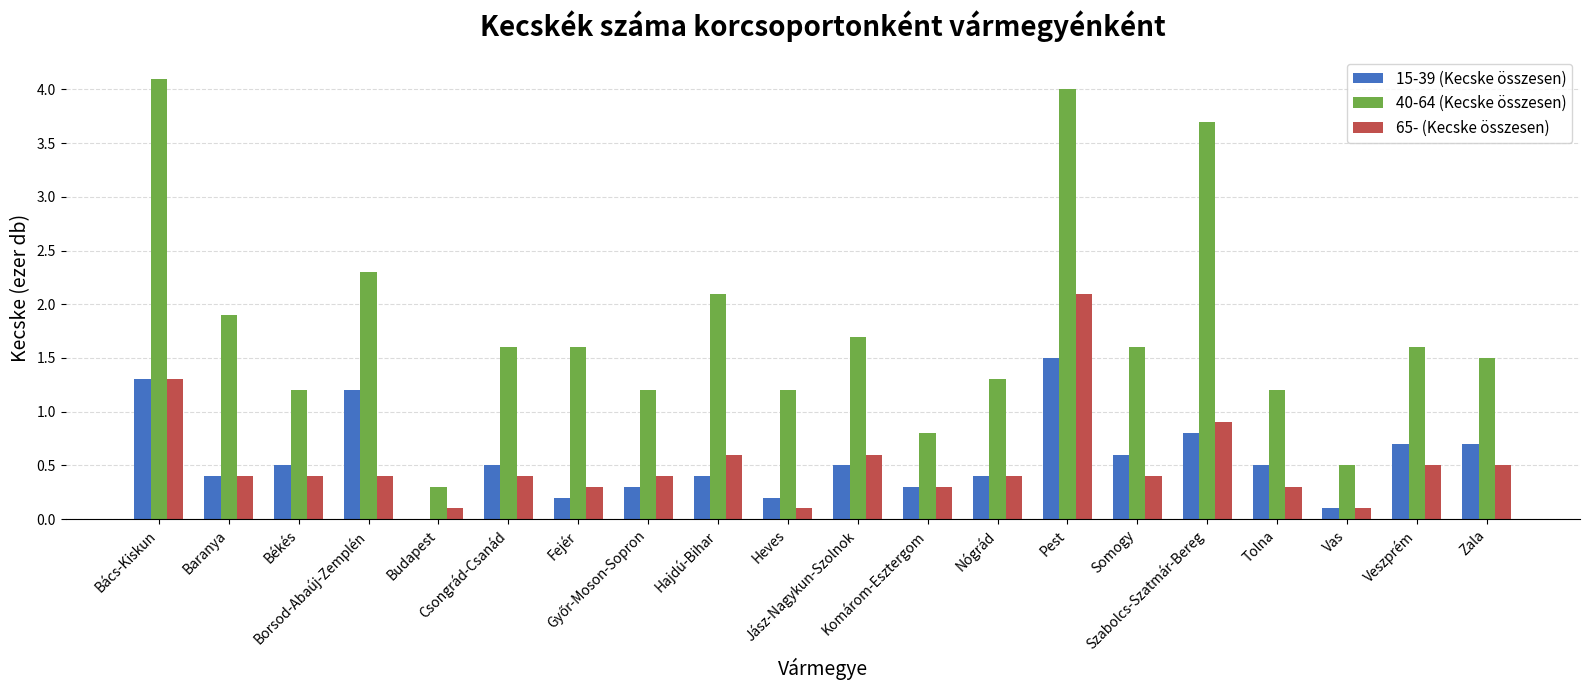

How many groups of bars are there?

20